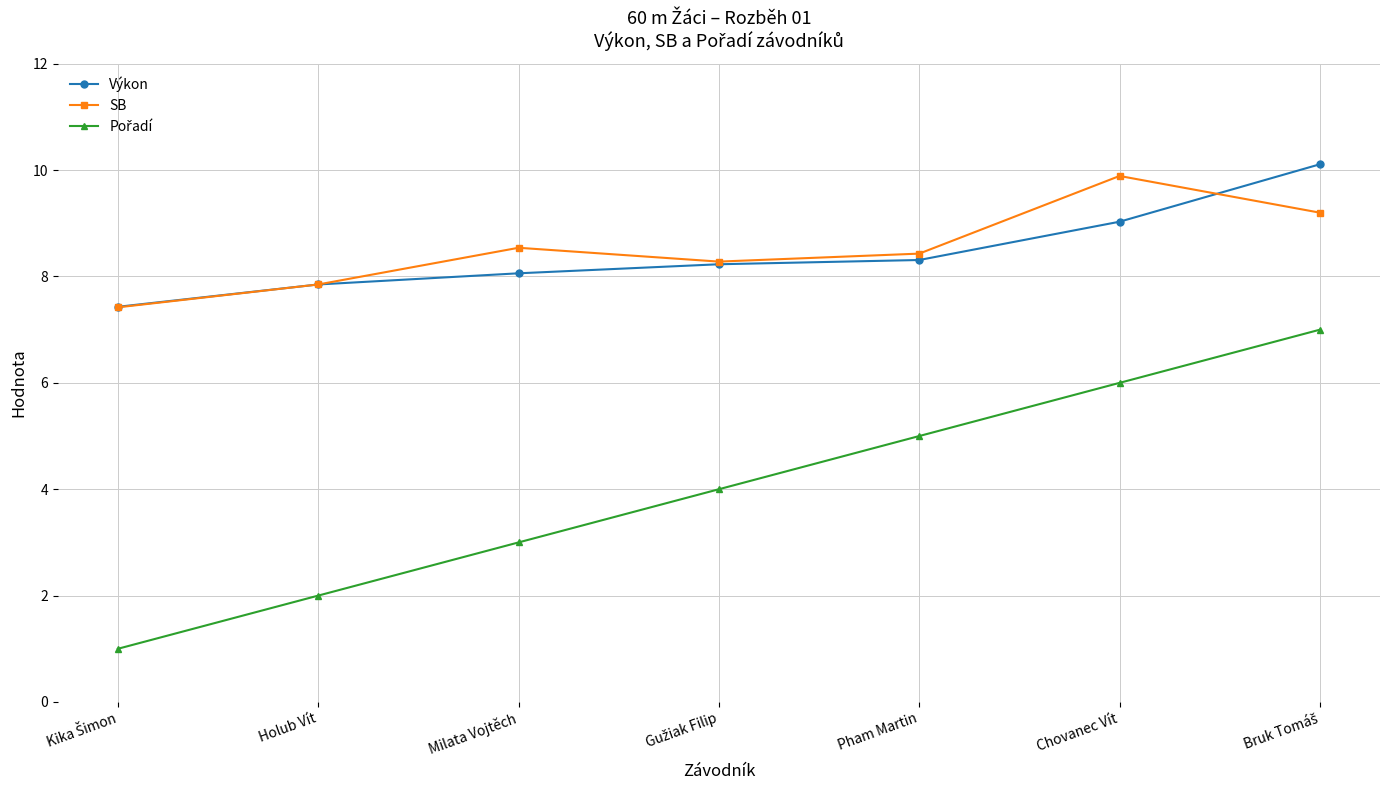

What is the smallest value displayed?

1.0